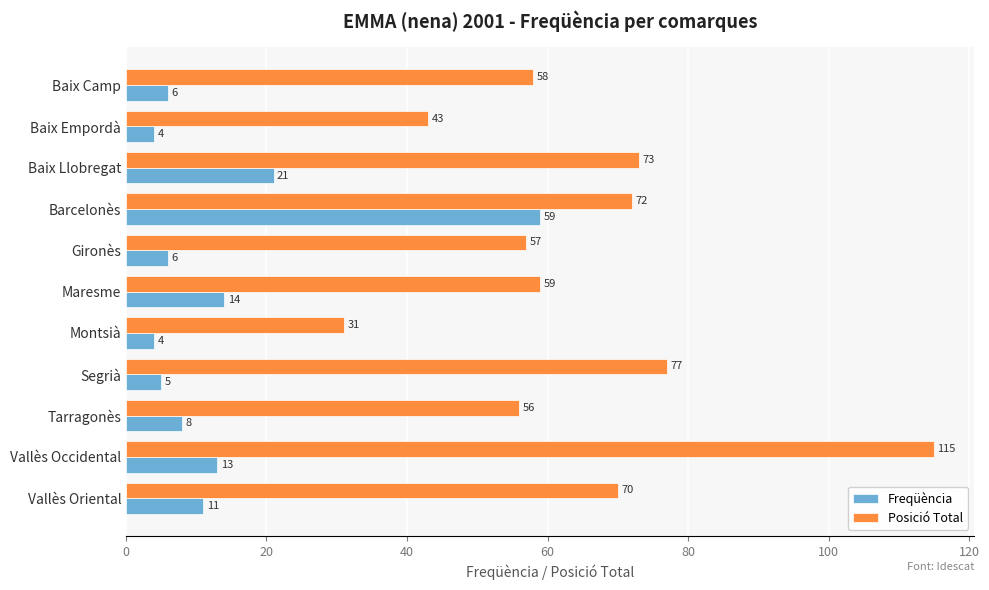

At which category does the chart reach its peak across all series?

Vallès Occidental